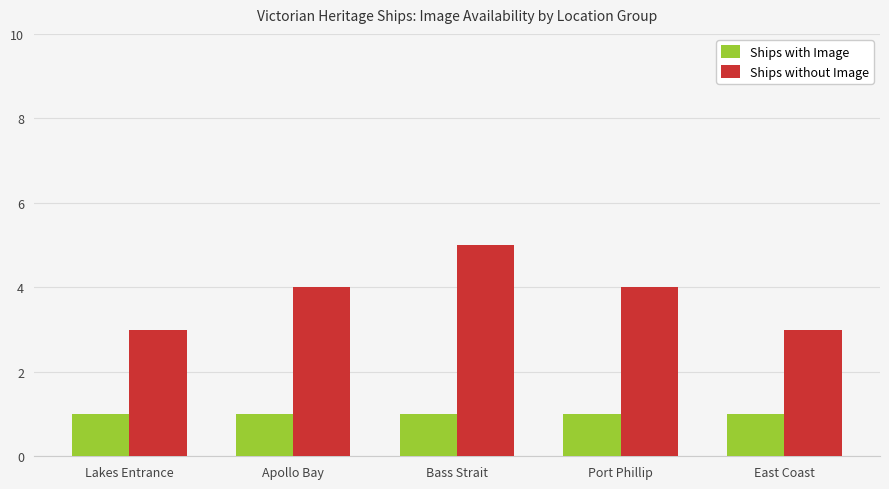

At how many categories does at least one series exceed 2?

5